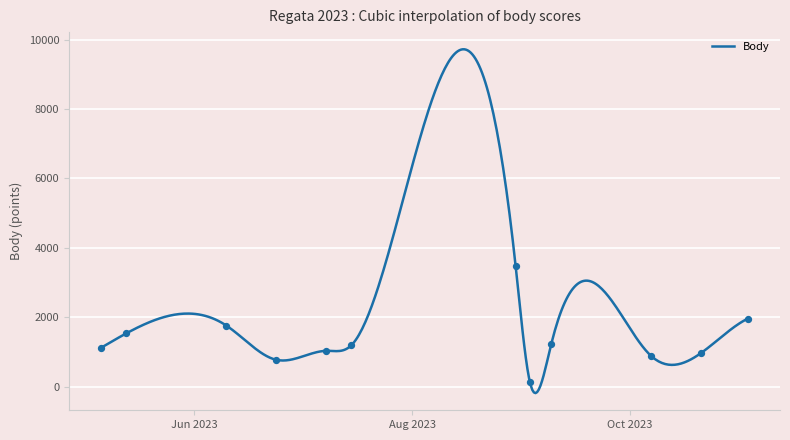

Between 2023-10-07 and 2023-09-03, which is larger?

2023-10-07